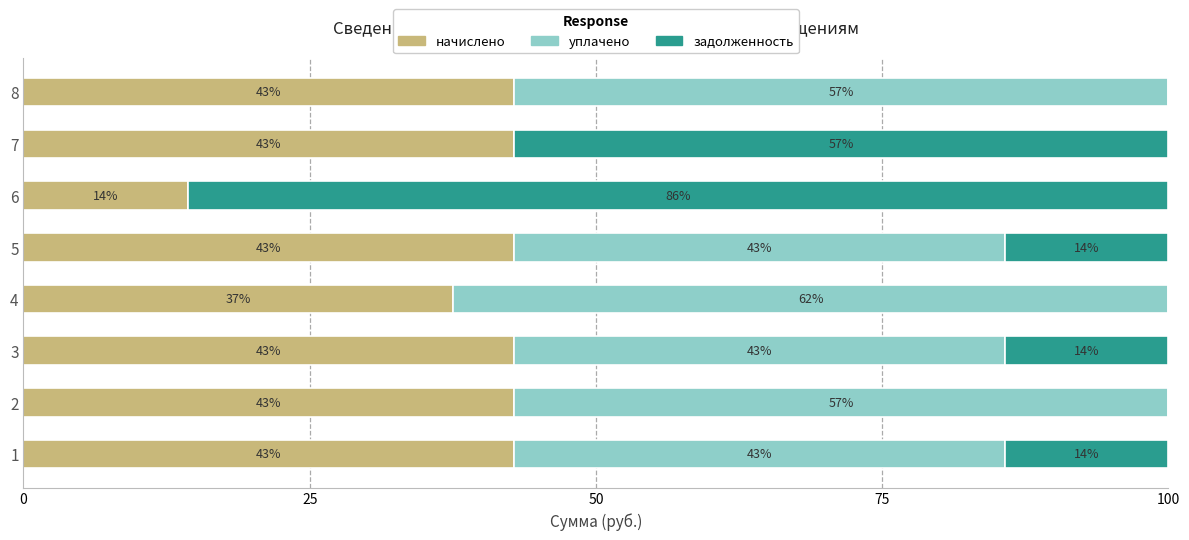

What is the total value across all series at 6?

100.0